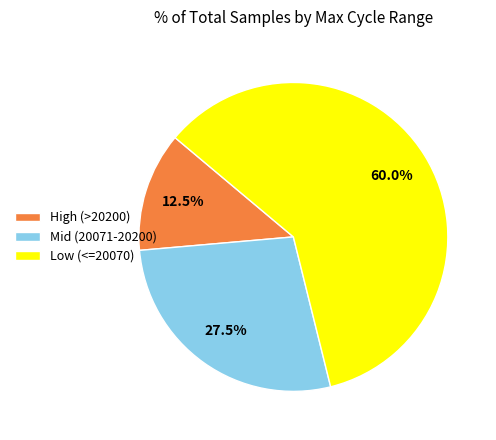

Combined, what portion of the pie is Low (<=20070) and High (>20200)?

72.5%